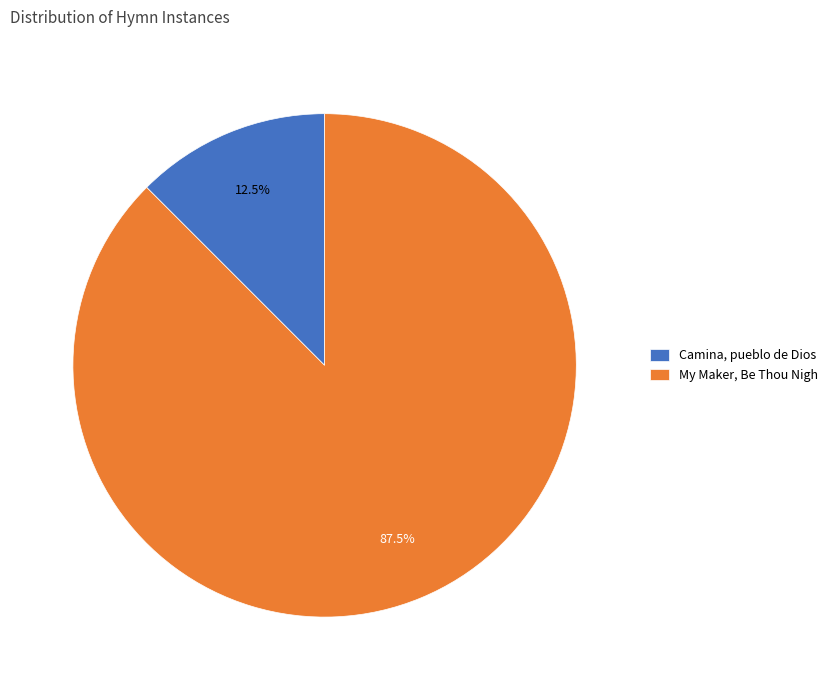

How many segments does this pie chart have?

2